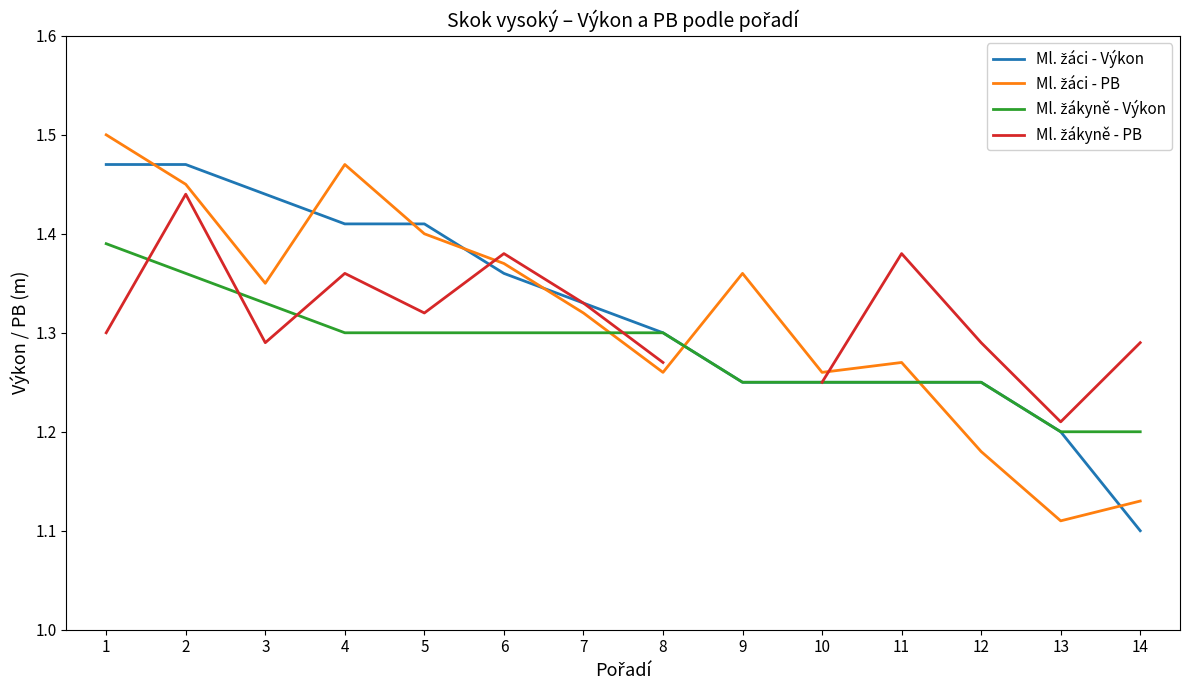

What is the value of the Ml. žáci - Výkon point at the 3rd from the left?

1.4